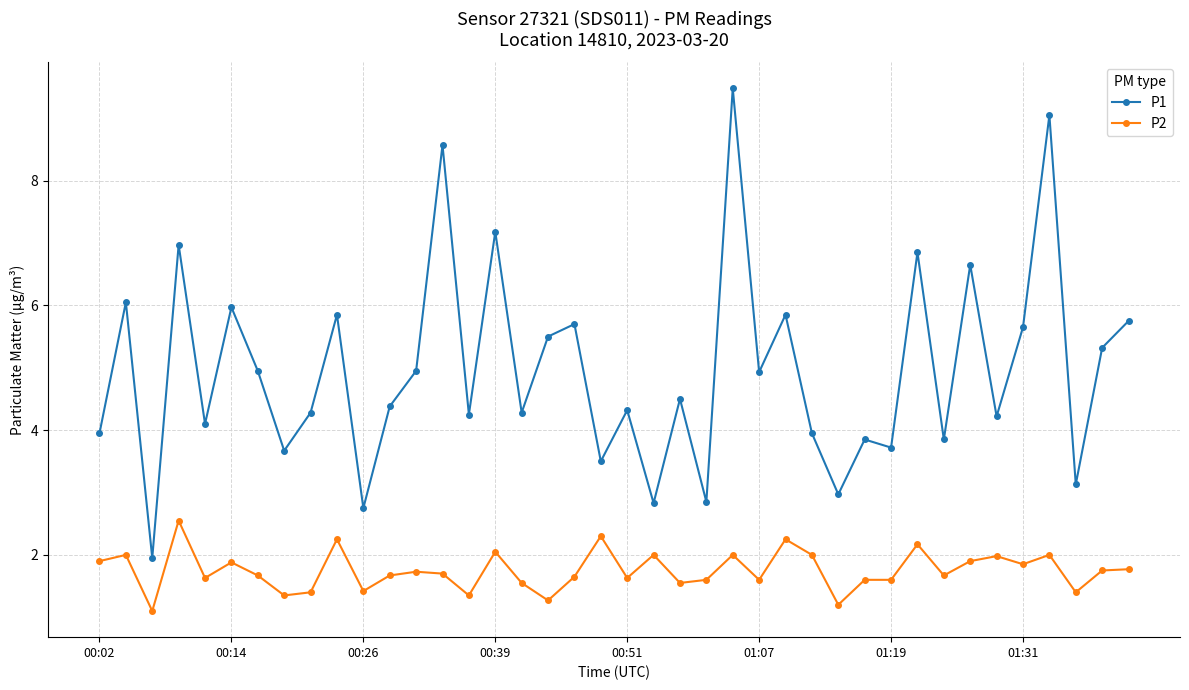

Which series has the largest total across all categories?

P1